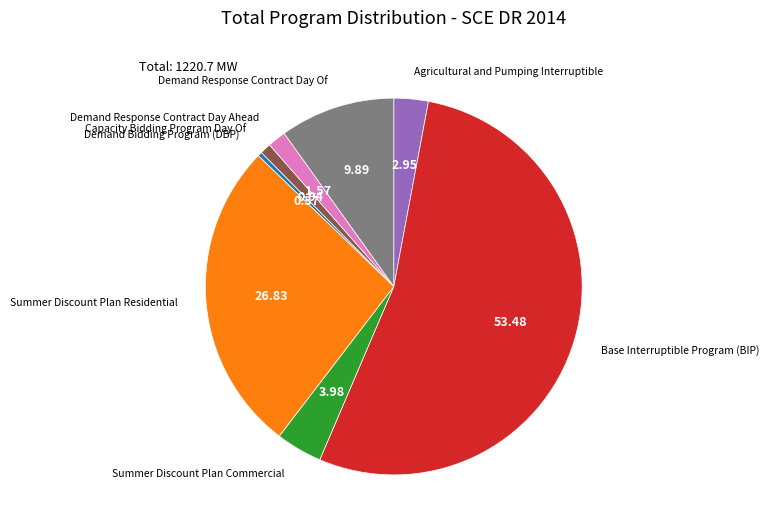

Is there any slice that represents more than half of the pie?

Yes